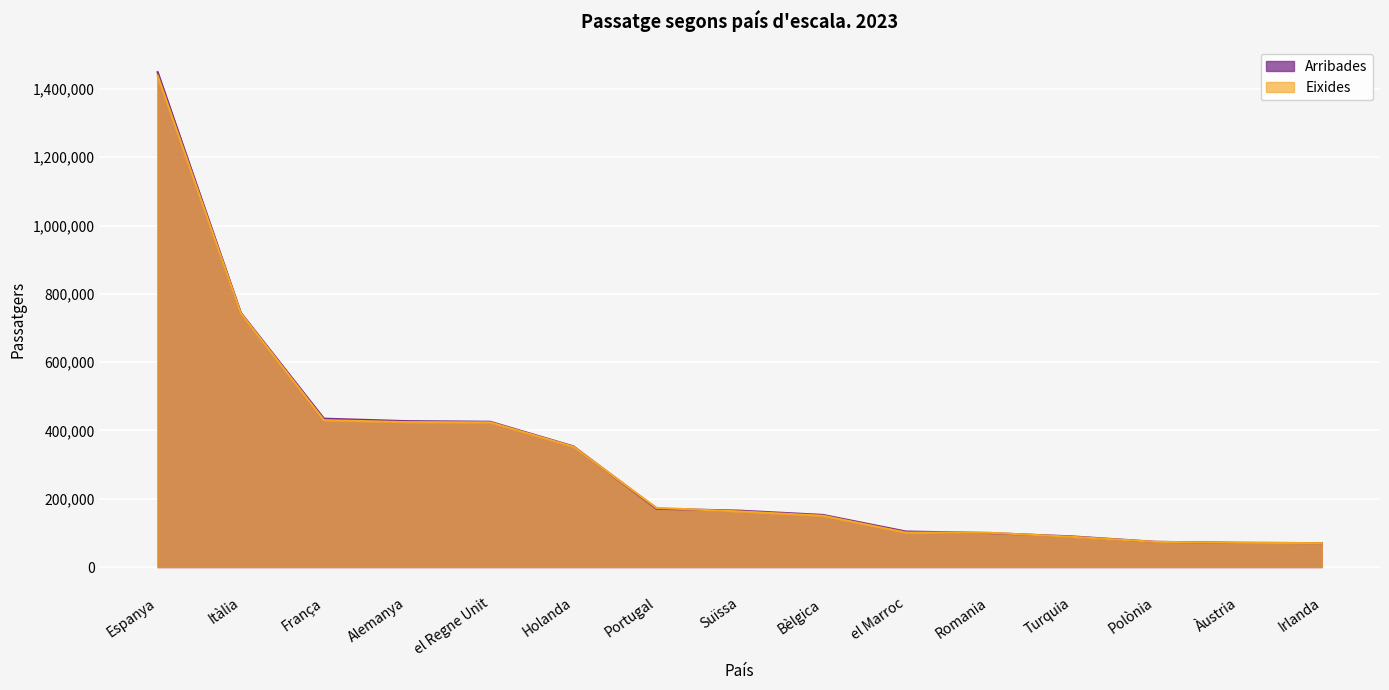

What is the difference between the highest and lowest values at el Regne Unit?

1773